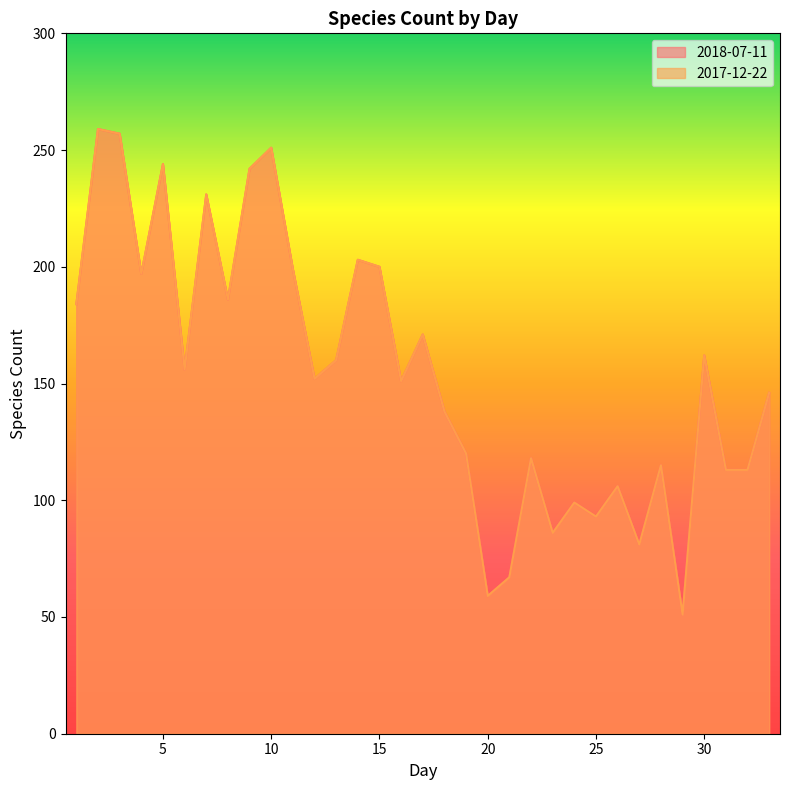

True or false: 2017-12-22 has more than 1 points higher than both neighbors.

True